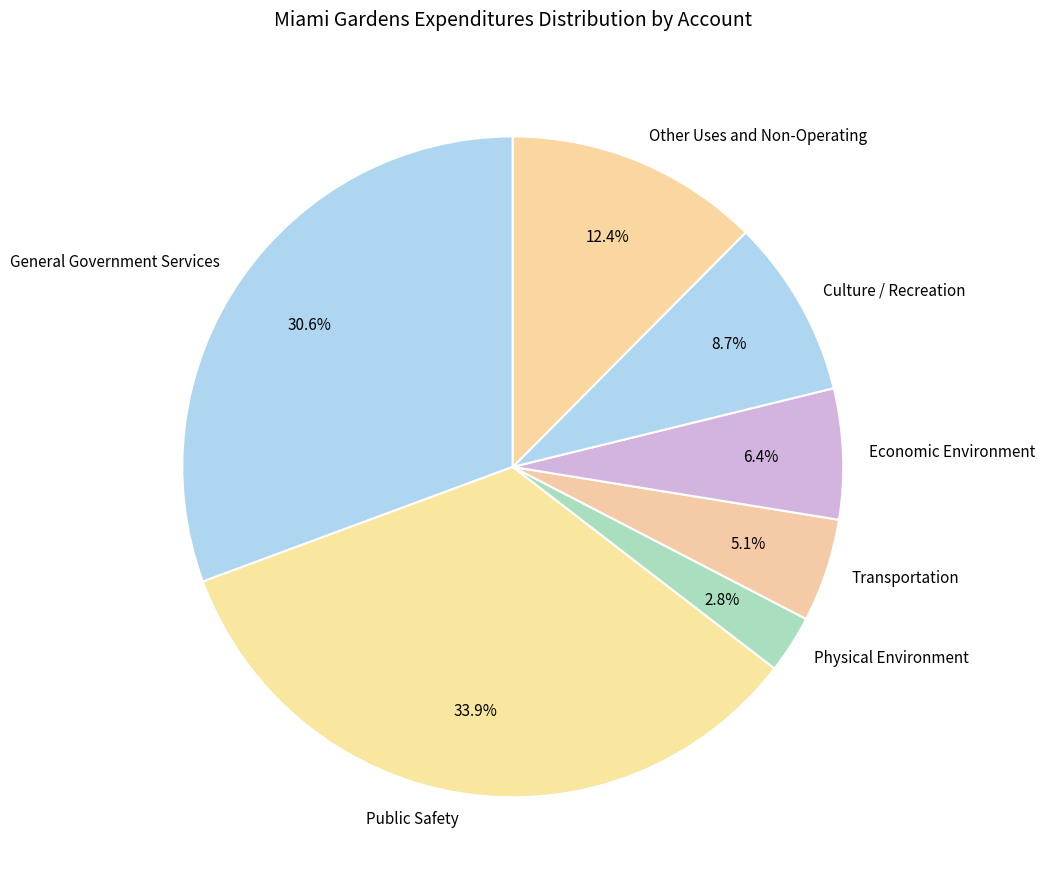

How many segments does this pie chart have?

7